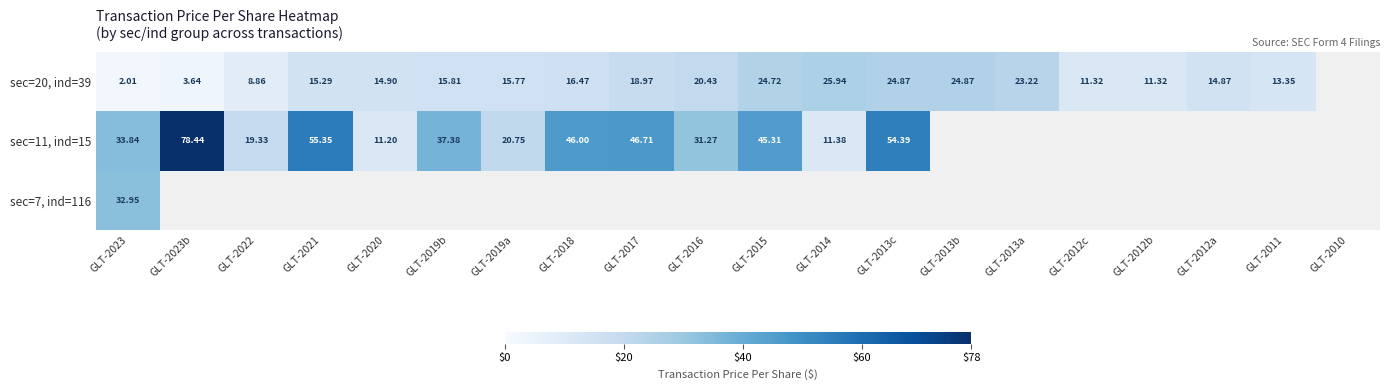

Is the value of sec=11, ind=15 at GLT-2019a greater than the value of sec=20, ind=39 at GLT-2019b?

Yes